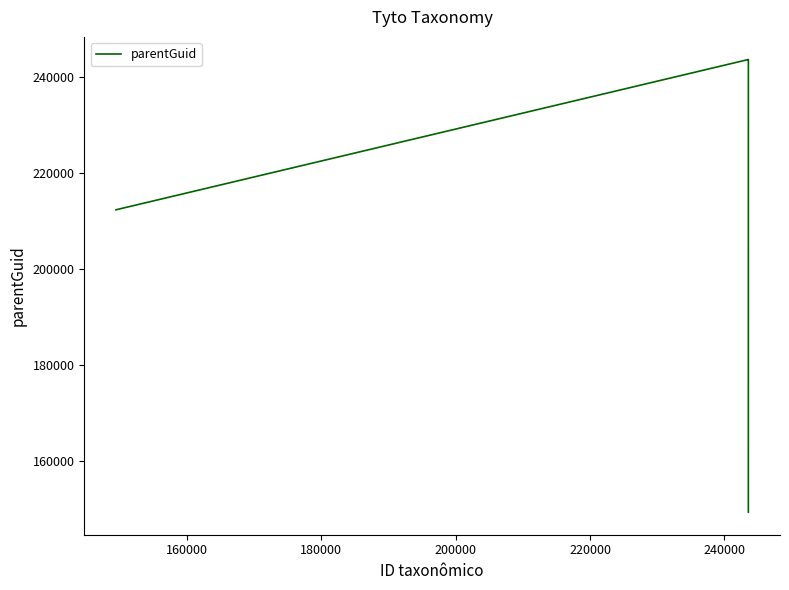

Approximately how many times larger is the value at 160000 compared to 180000?

1.0